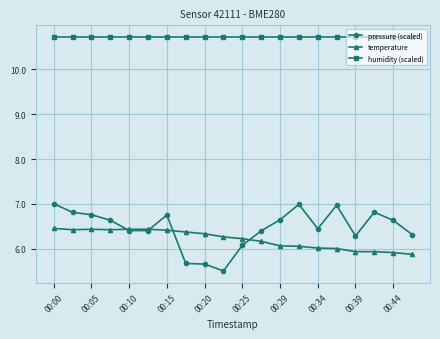

True or false: temperature has more than 0 points higher than both neighbors.

True